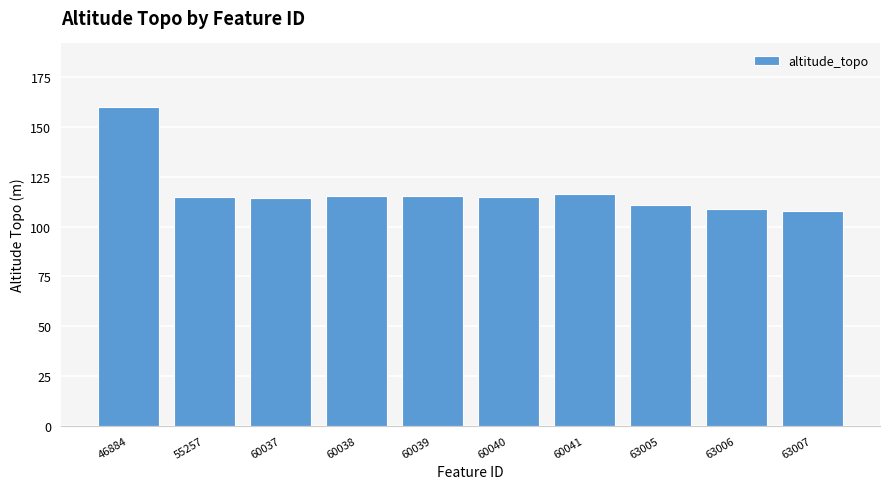

What is the approximate value at 46884?

160.0